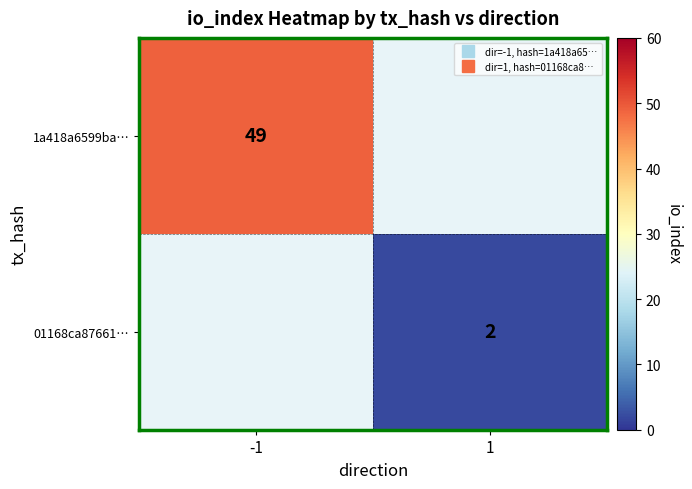

What is the total value across all series at 1?

2